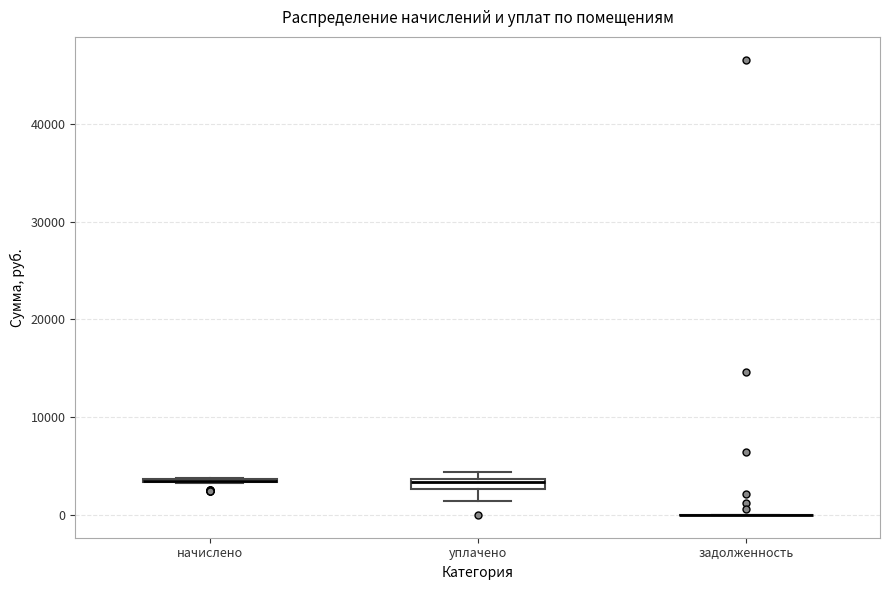

Where is the upper edge of the box for уплачено on the y-axis? The values are not printed on the chart, so give them approximately, as read against the axis.

4000